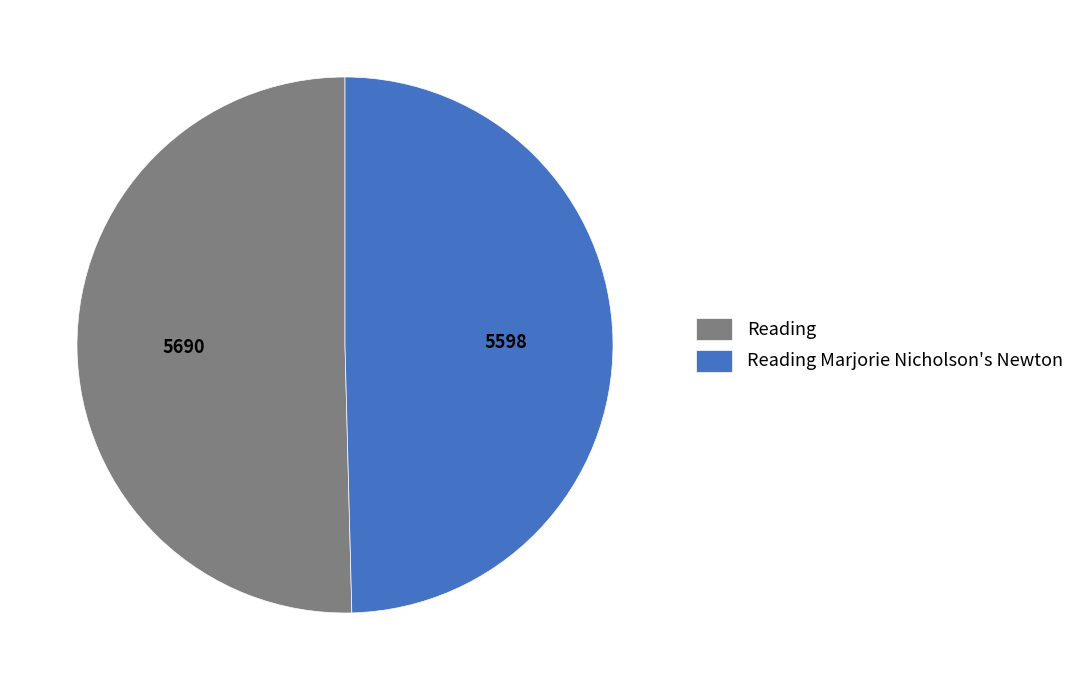

Which category has the biggest portion of the pie?

Reading